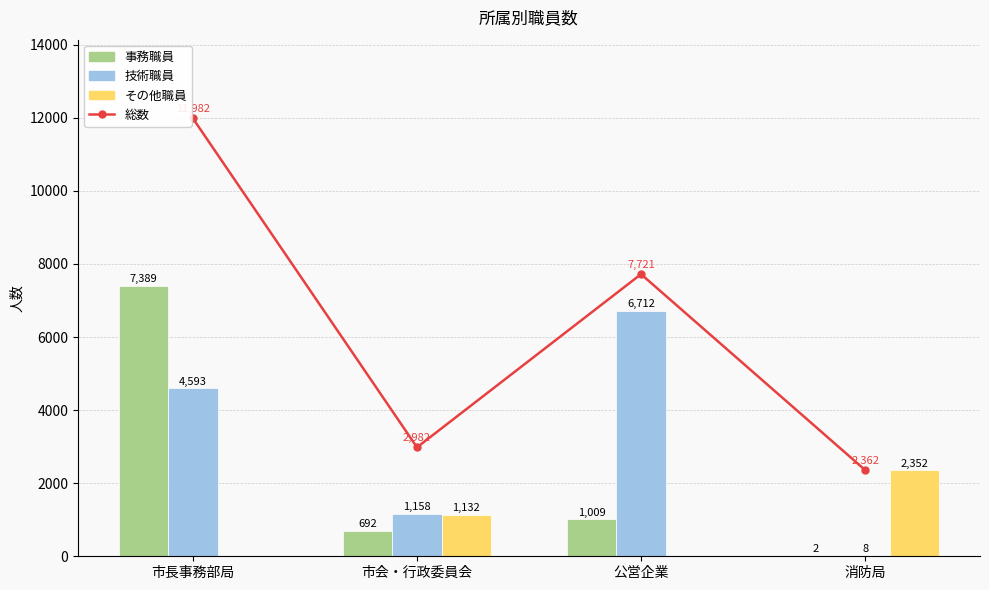

What is the total value across all series at 消防局?

4724